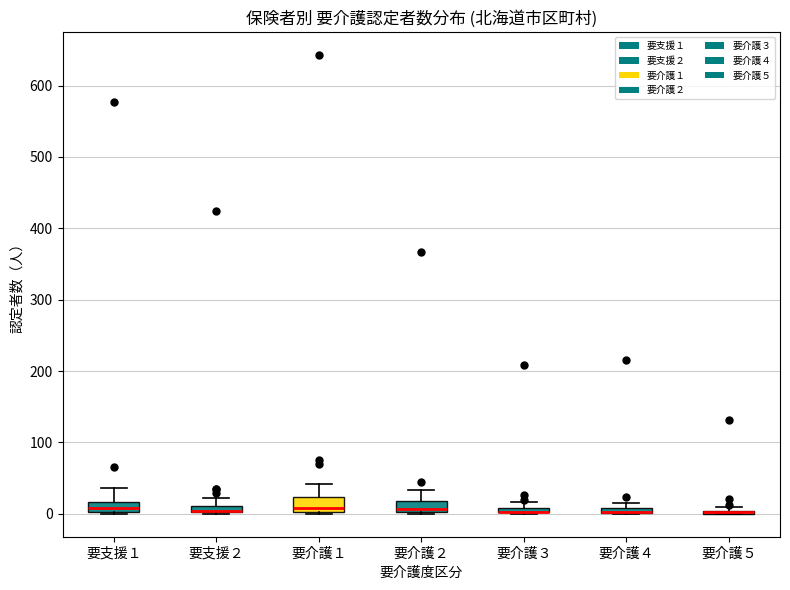

Where is the upper edge of the box for 要介護２ on the y-axis? The values are not printed on the chart, so give them approximately, as read against the axis.

20